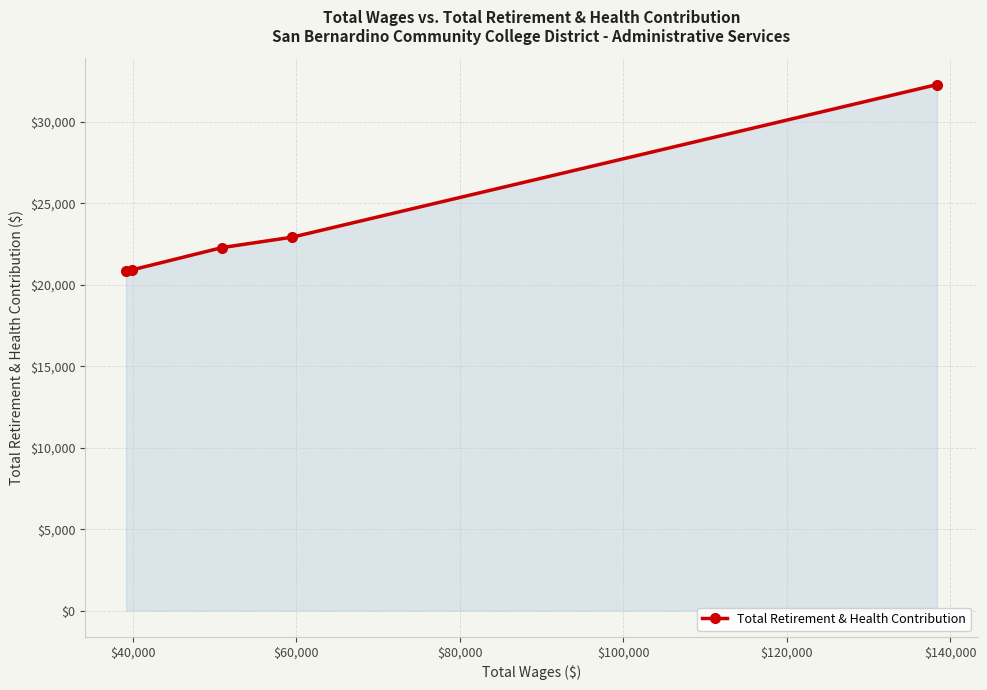

What is the value of the 2nd point from the left?

20919